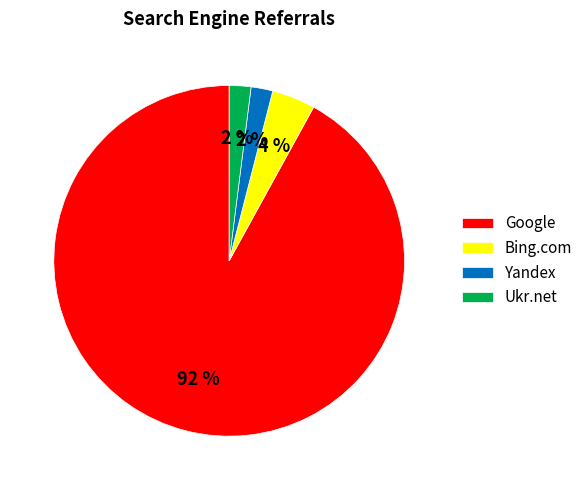

The Yandex slice represents 8% of the pie. True or false?

False